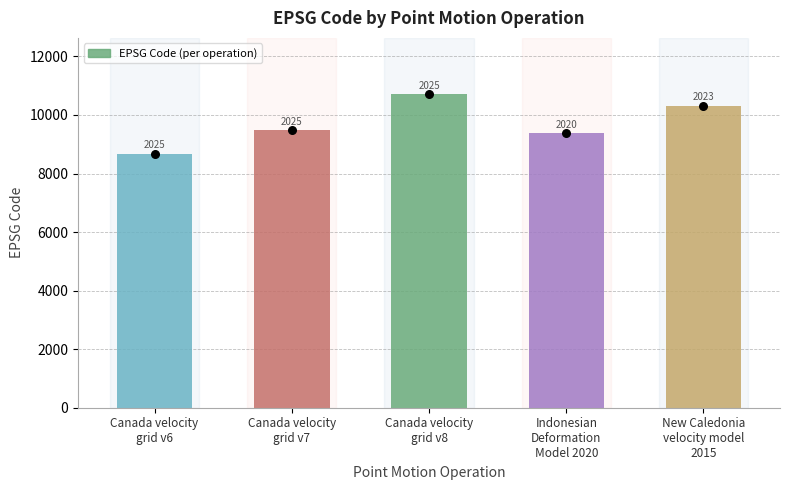

What is the change in value from Canada velocity
grid v6 to New Caledonia
velocity model
2015?

+1647